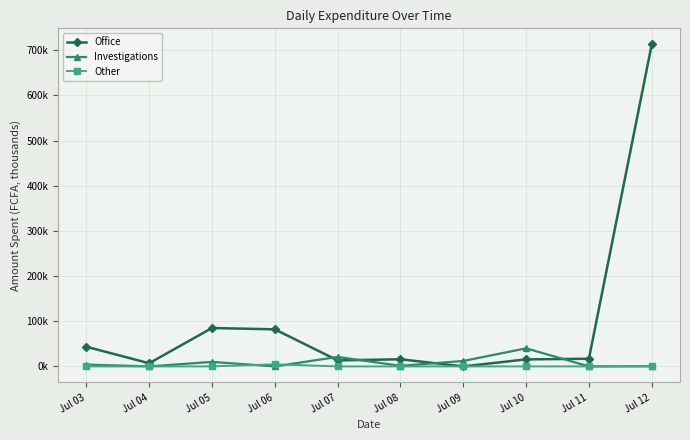

True or false: Office and Other cross at least once.

False